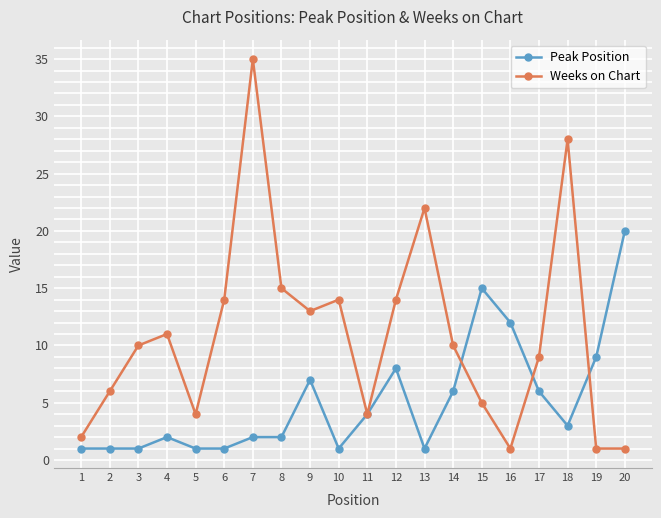

Reading left to right, extract all data points from this chart.

Peak Position: 1=1	2=1	3=1	4=2	5=1	6=1	7=2	8=2	9=7	10=1	11=4	12=8	13=1	14=6	15=15	16=12	17=6	18=3	19=9	20=20
Weeks on Chart: 1=2	2=6	3=10	4=11	5=4	6=14	7=35	8=15	9=13	10=14	11=4	12=14	13=22	14=10	15=5	16=1	17=9	18=28	19=1	20=1